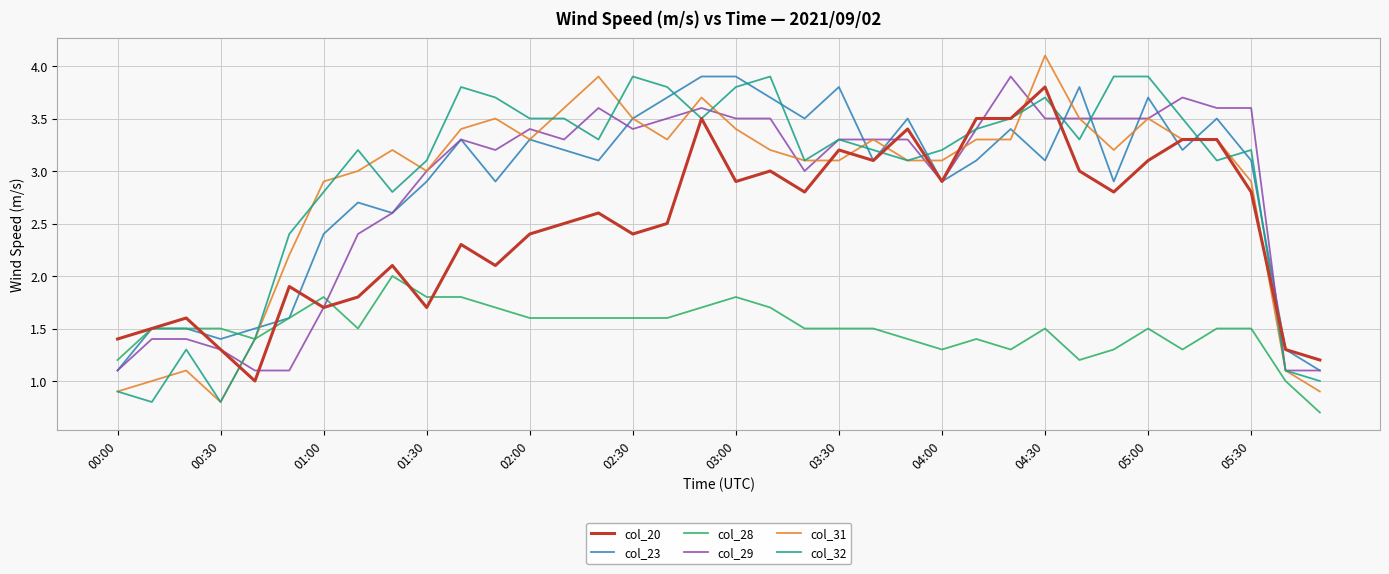

True or false: col_29 and col_28 cross at least once.

True